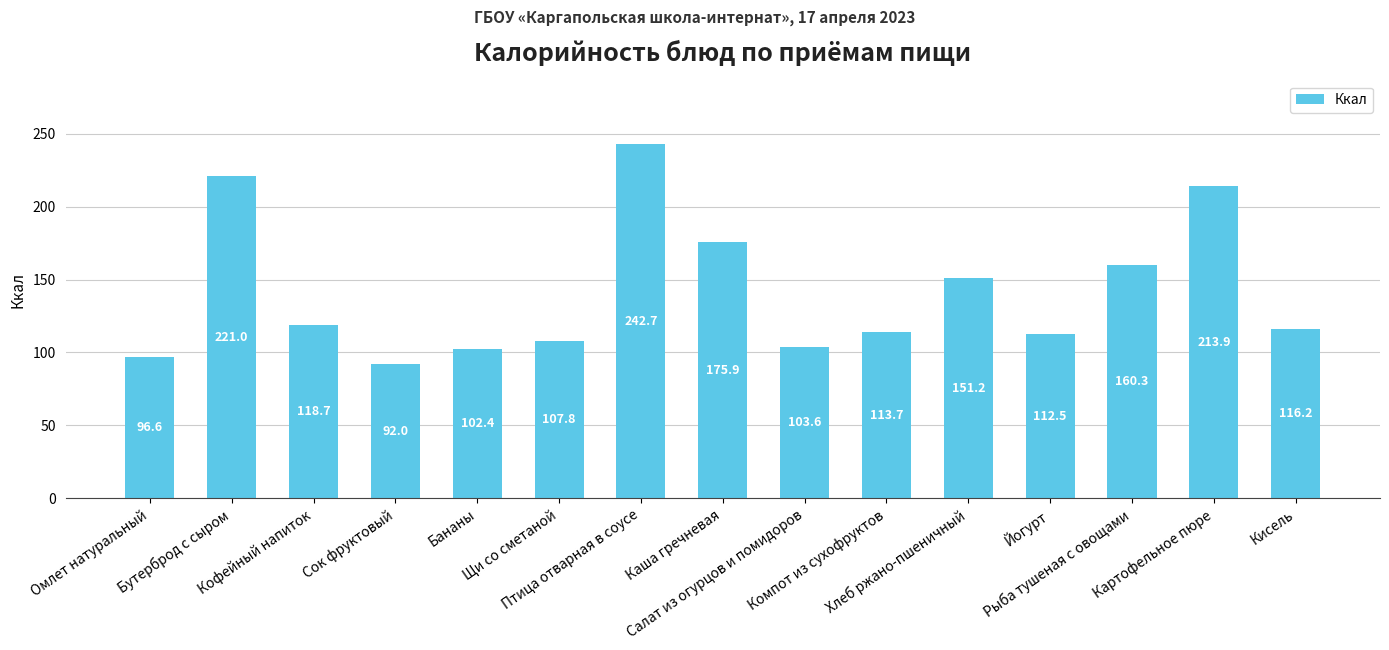

What is the average value?

141.9